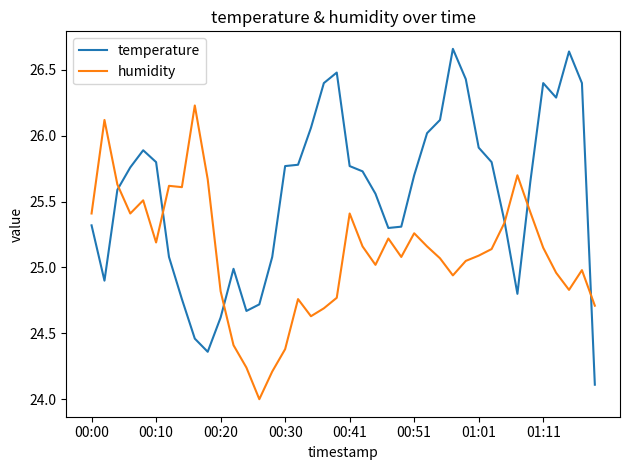

What is the lowest value of the temperature series?

24.1